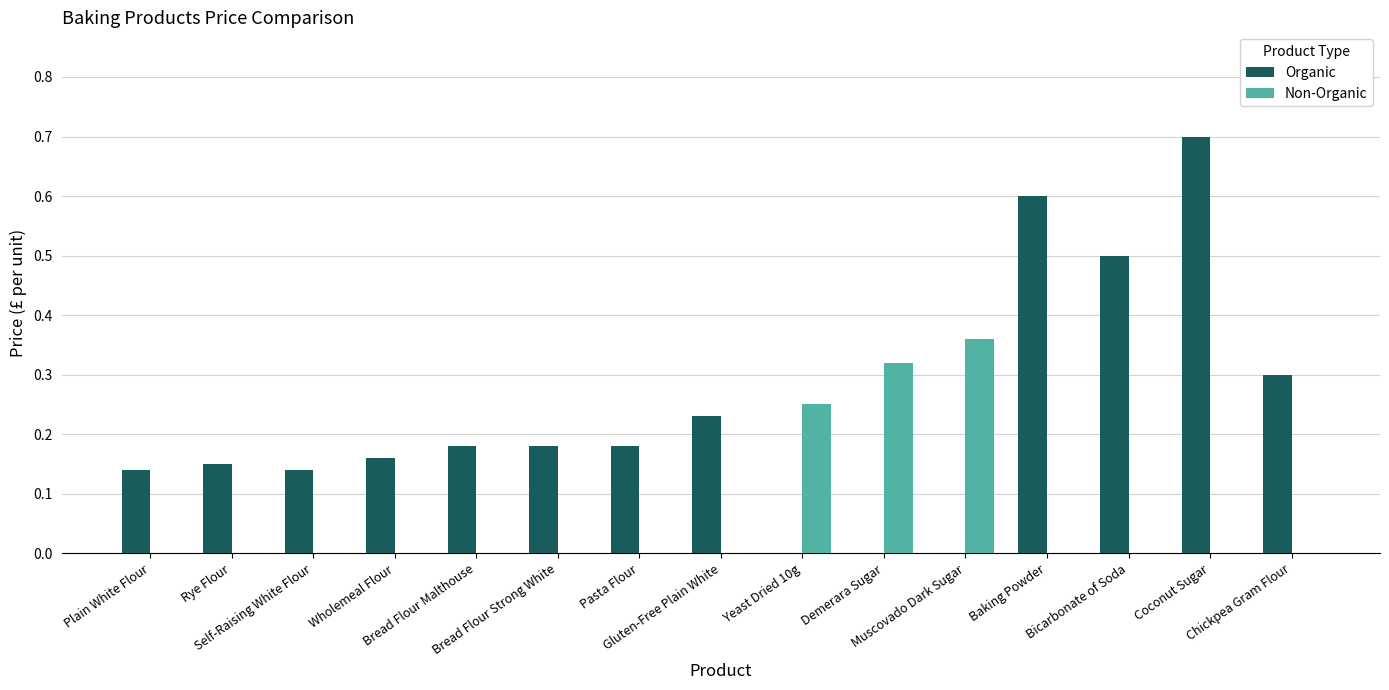

What is the sum of all Organic values?

3.5